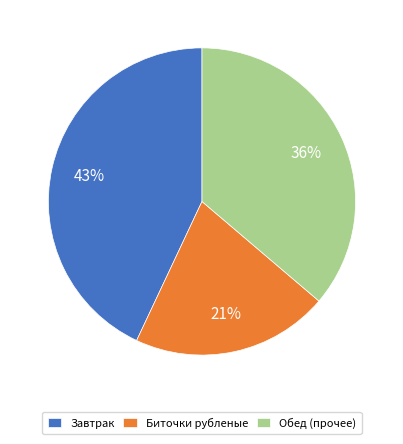

Is the sum of Биточки рубленые and Обед (прочее) greater than half?

Yes